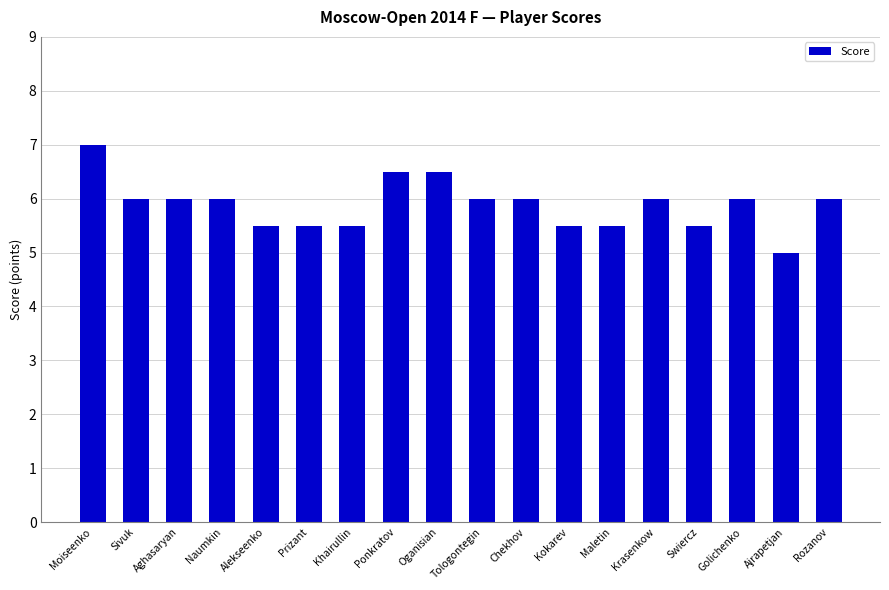

Reading left to right, extract all data points from this chart.

7.0	6.0	6.0	6.0	5.5	5.5	5.5	6.5	6.5	6.0	6.0	5.5	5.5	6.0	5.5	6.0	5.0	6.0